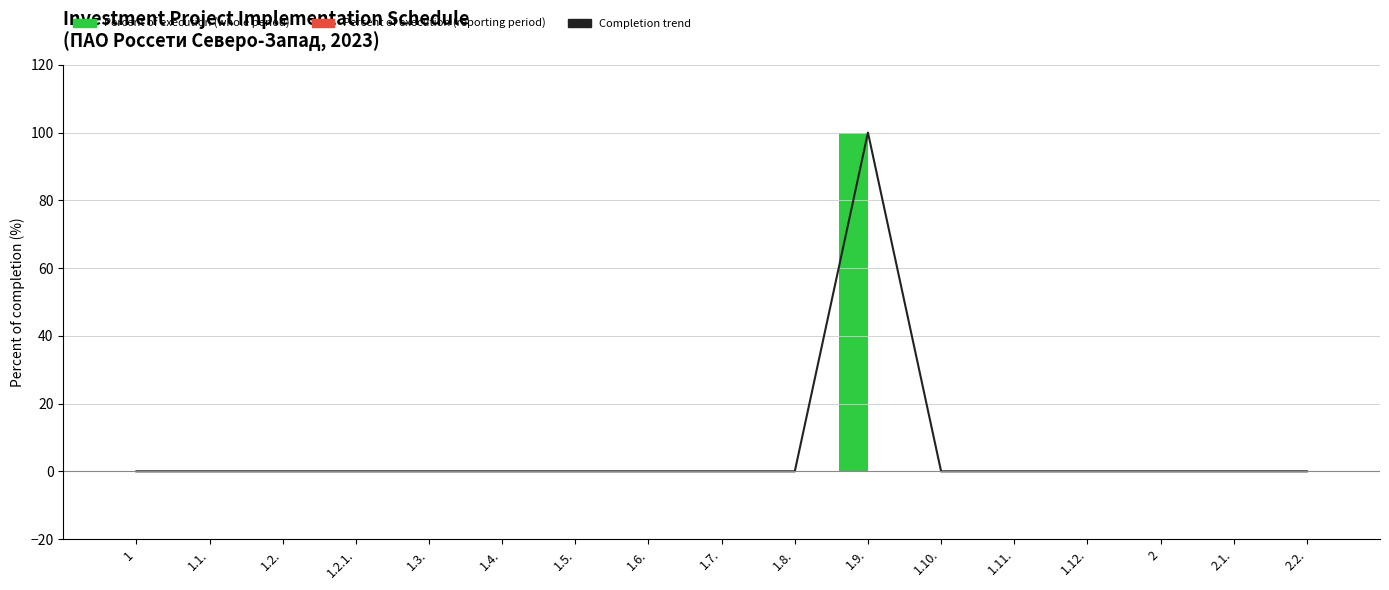

Are the bars horizontal?

No